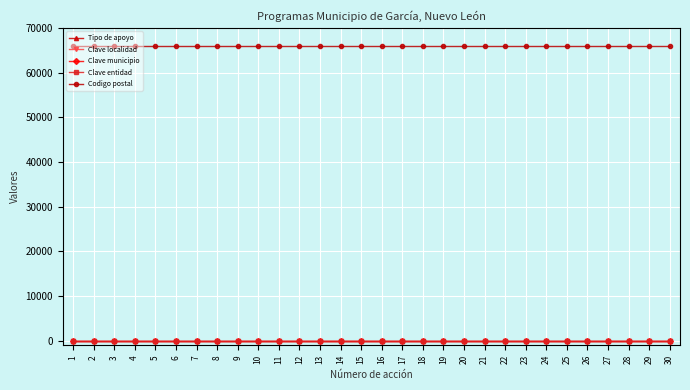

How many lines are shown in the chart?

5